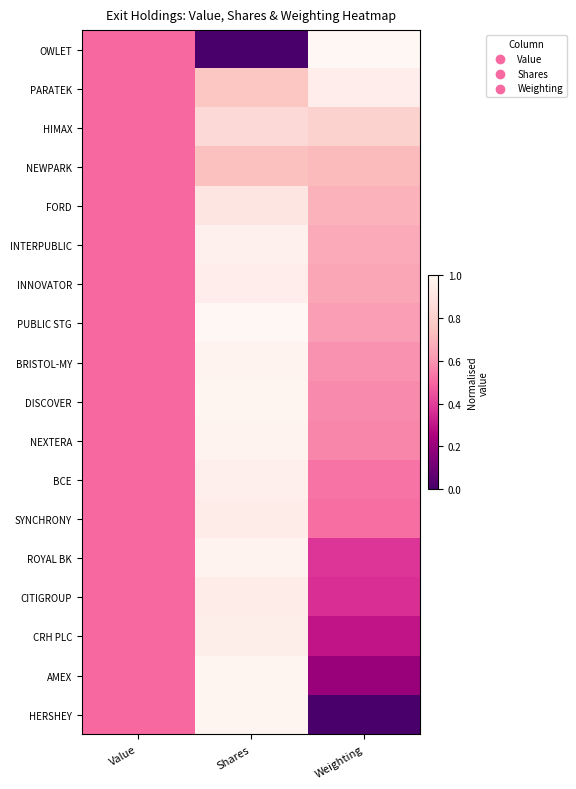

Reading left to right, what are all the values shown in this chart?

OWLET: Value=0.5	Shares=0.0	Weighting=1.0
PARATEK: Value=0.5	Shares=0.8	Weighting=0.9
HIMAX: Value=0.5	Shares=0.8	Weighting=0.8
NEWPARK: Value=0.5	Shares=0.7	Weighting=0.7
FORD: Value=0.5	Shares=0.9	Weighting=0.7
INTERPUBLIC: Value=0.5	Shares=1.0	Weighting=0.7
INNOVATOR: Value=0.5	Shares=0.9	Weighting=0.6
PUBLIC STG: Value=0.5	Shares=1.0	Weighting=0.6
BRISTOL-MY: Value=0.5	Shares=1.0	Weighting=0.6
DISCOVER: Value=0.5	Shares=1.0	Weighting=0.6
NEXTERA: Value=0.5	Shares=1.0	Weighting=0.6
BCE: Value=0.5	Shares=1.0	Weighting=0.5
SYNCHRONY: Value=0.5	Shares=0.9	Weighting=0.5
ROYAL BK: Value=0.5	Shares=1.0	Weighting=0.4
CITIGROUP: Value=0.5	Shares=0.9	Weighting=0.4
CRH PLC: Value=0.5	Shares=1.0	Weighting=0.3
AMEX: Value=0.5	Shares=1.0	Weighting=0.2
HERSHEY: Value=0.5	Shares=1.0	Weighting=0.0